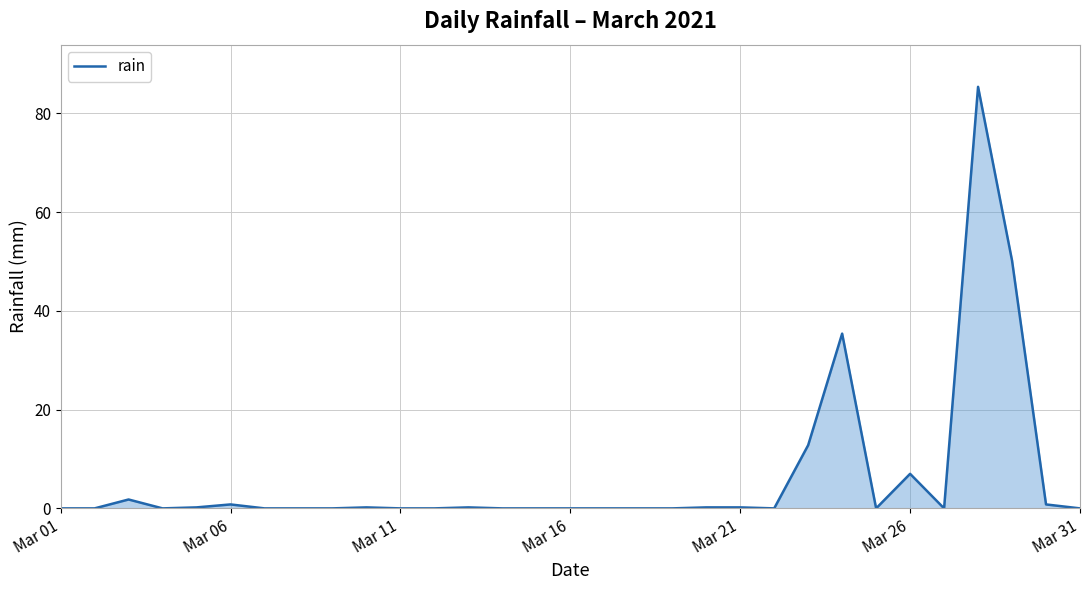

What is the greatest value displayed?

85.4